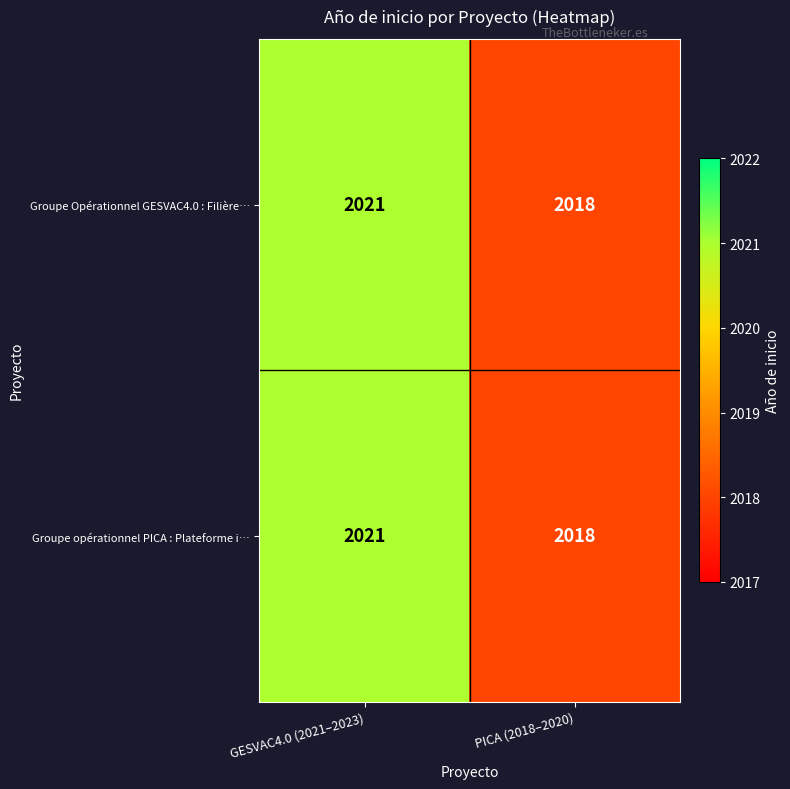

What value does the Groupe opérationnel PICA : Plateforme i… series have at PICA (2018–2020)?

2018